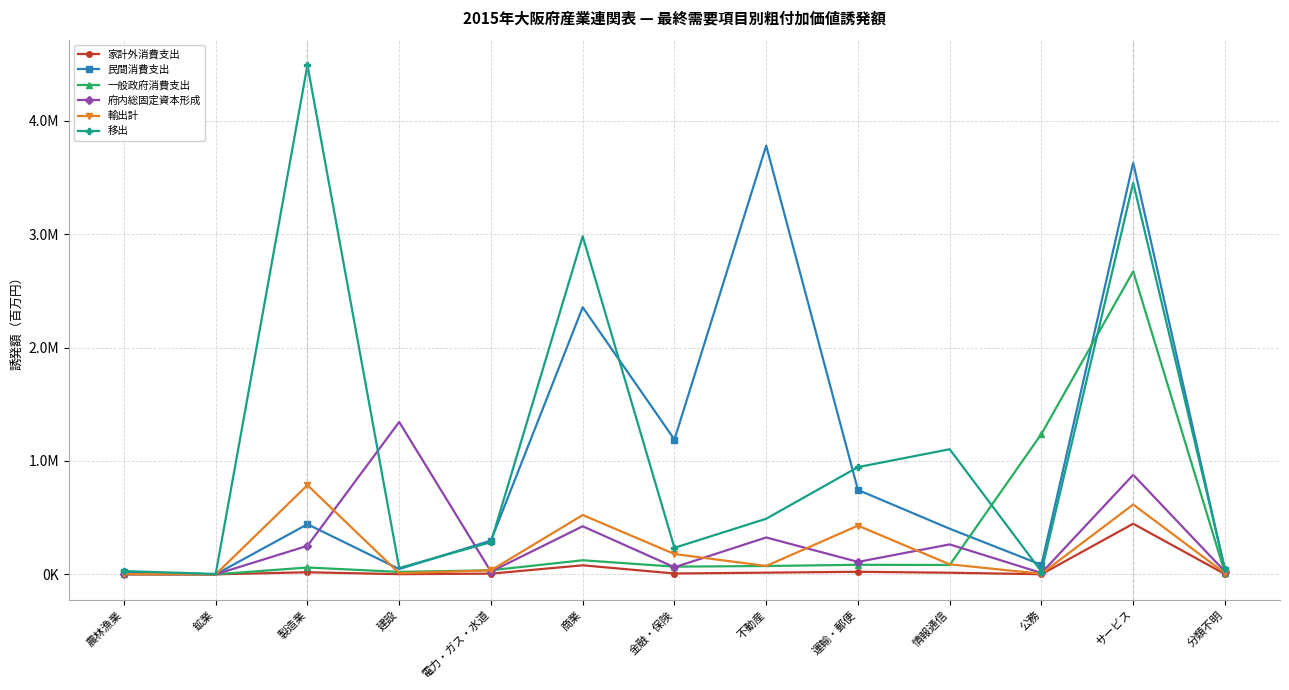

What is the average value of the 家計外消費支出 series?

47271.5